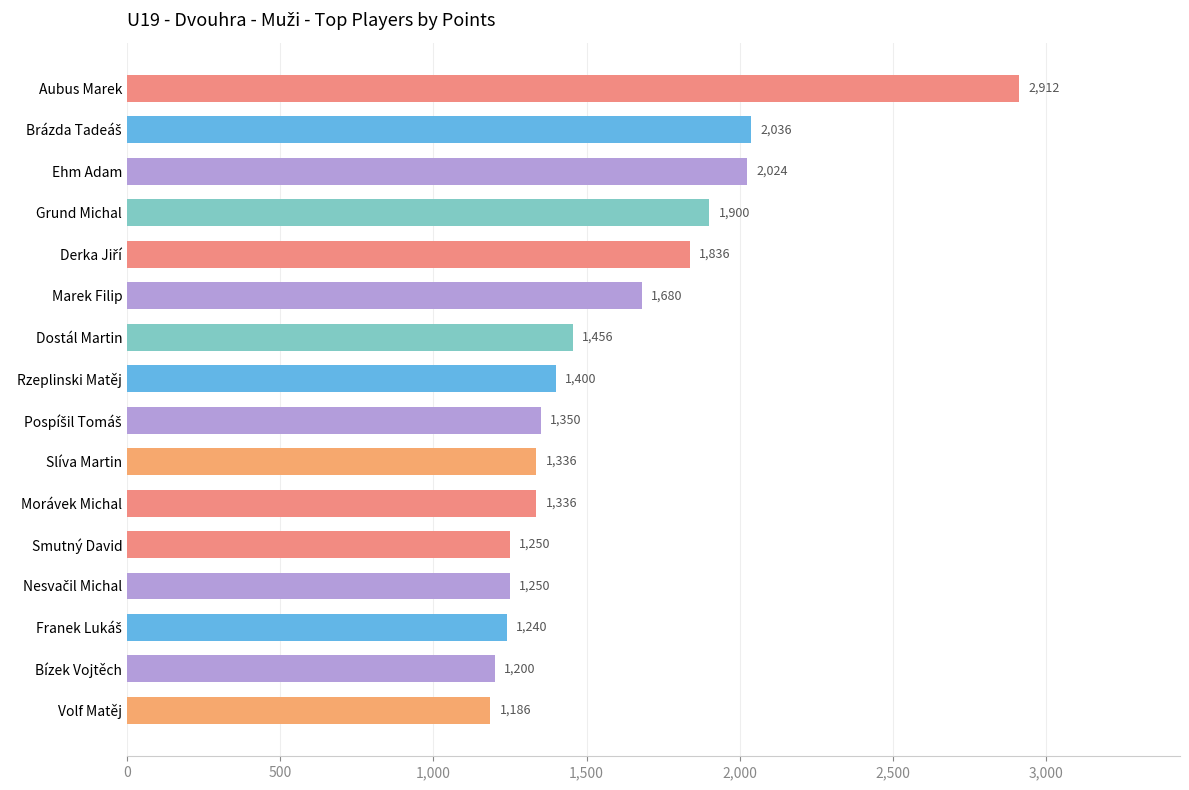

What is the minimum value shown in the chart?

1186